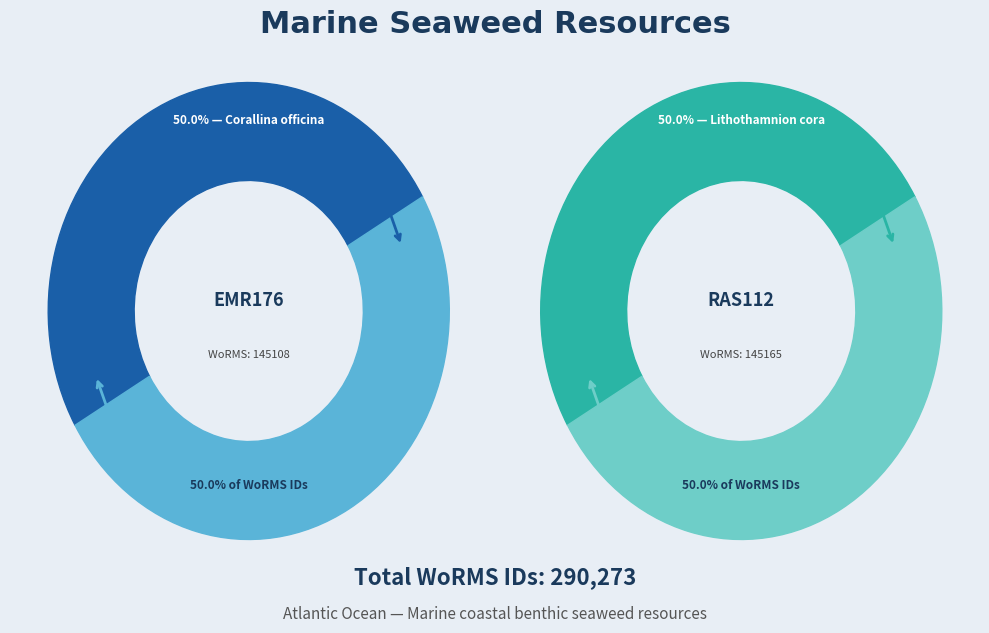

True or false: RAS112 accounts for 50% of the total.

True